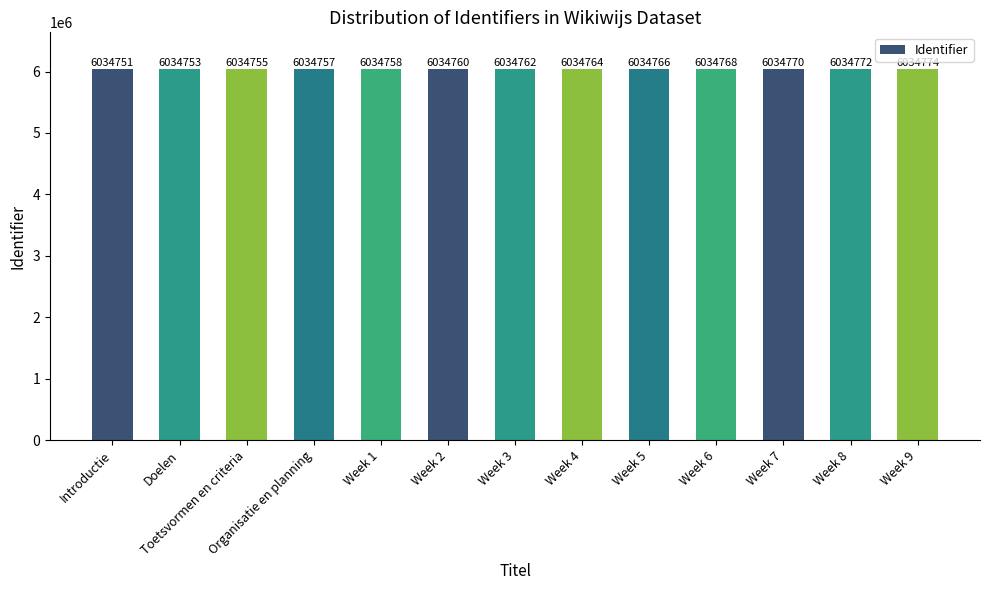

Is it true that the value at Organisatie en planning is 9544618?

False